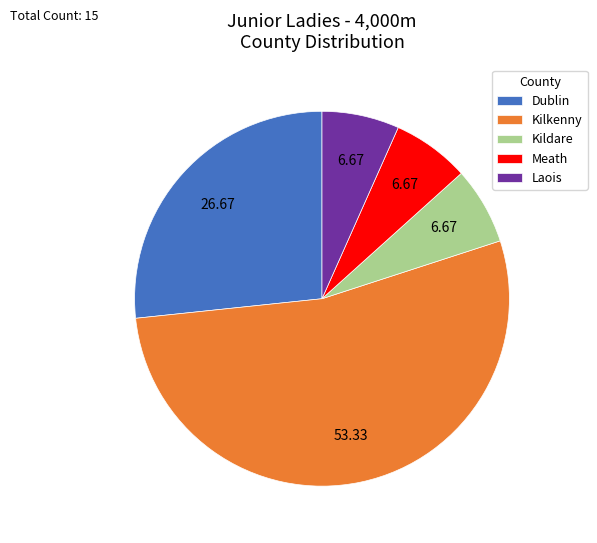

Is the sum of Kilkenny and Laois greater than half?

Yes